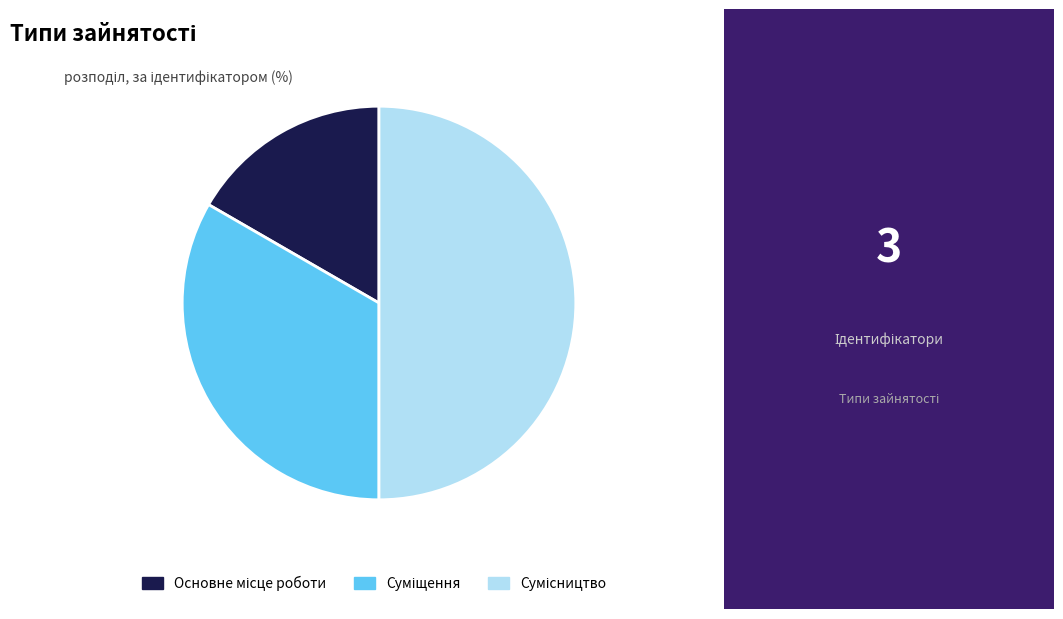

How many slices are in this pie chart?

3